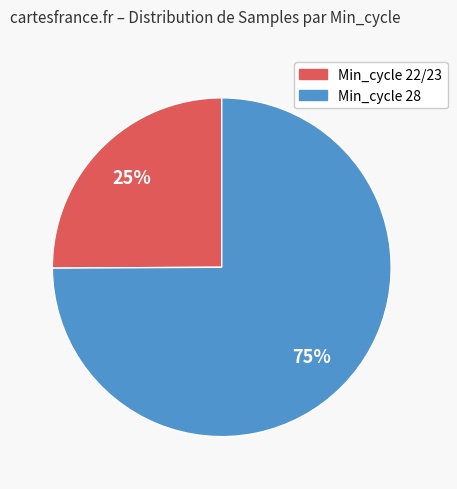

To the nearest percent, what is the average slice percentage?

50%